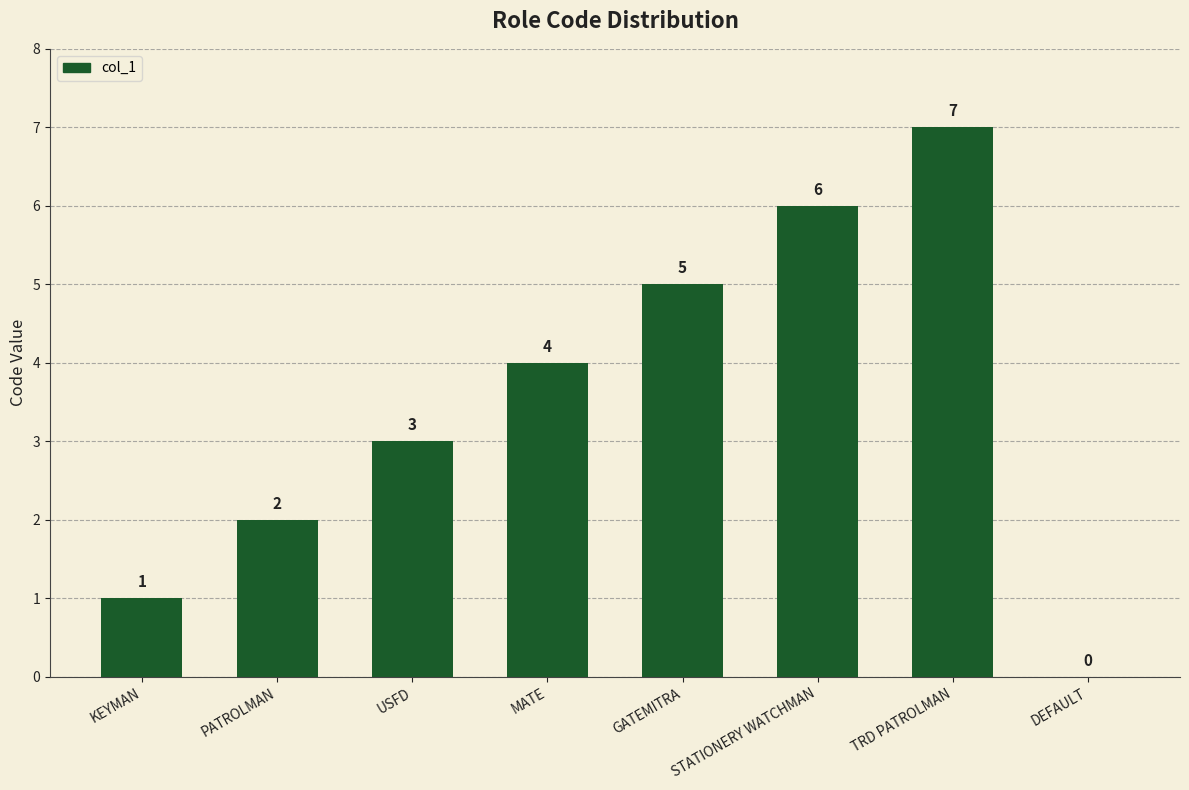

Reading left to right, list all the values displayed in this chart.

1	2	3	4	5	6	7	0